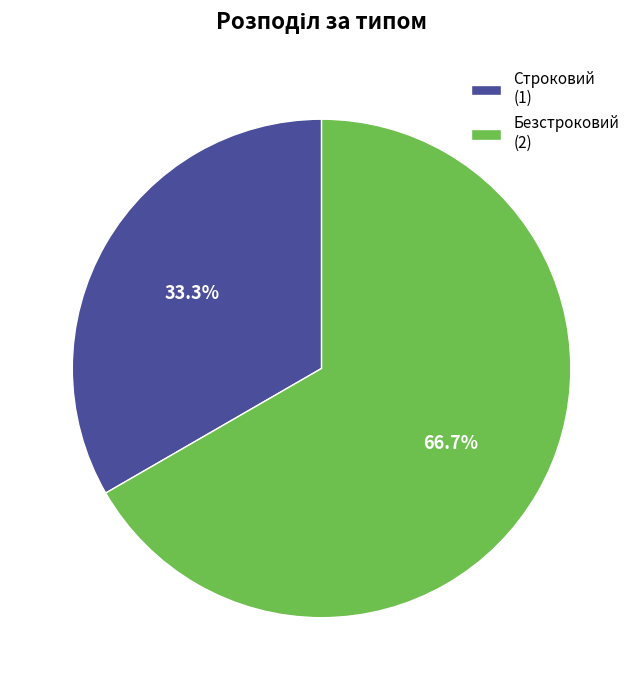

Approximately how many times larger is the value at Безстроковий (2) compared to Строковий (1)?

2.0